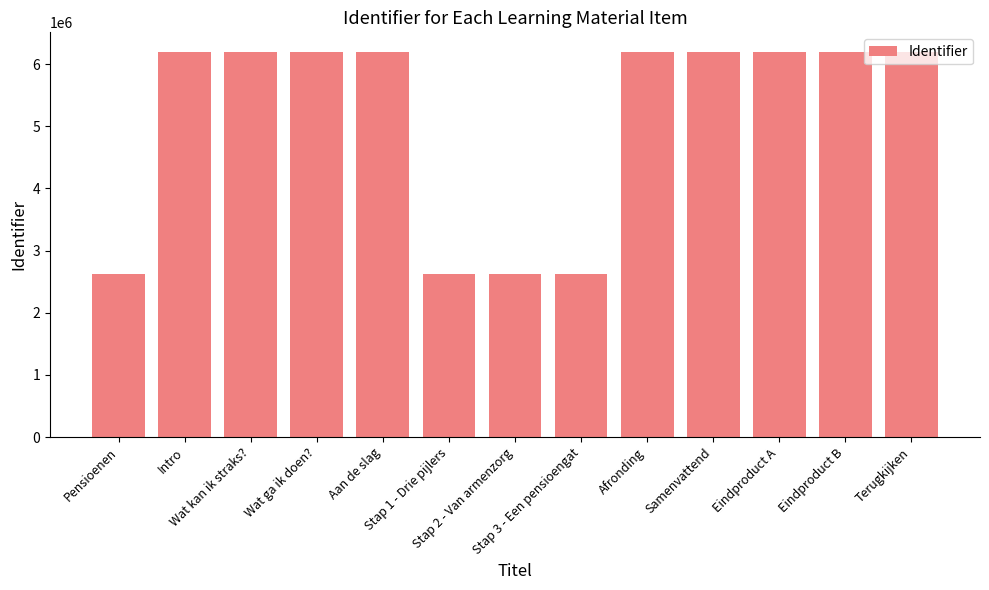

What is the difference between the maximum and minimum values?

3576145